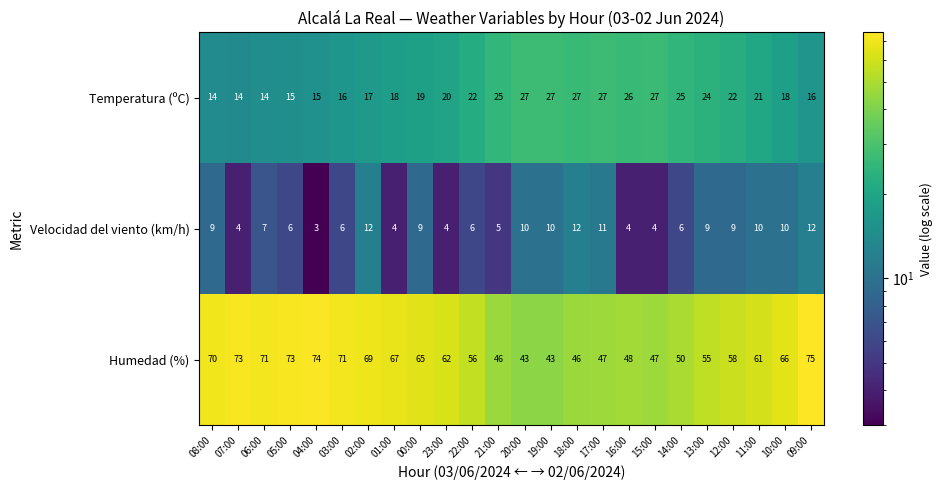

What is the average value of the Humedad (%) series?

60